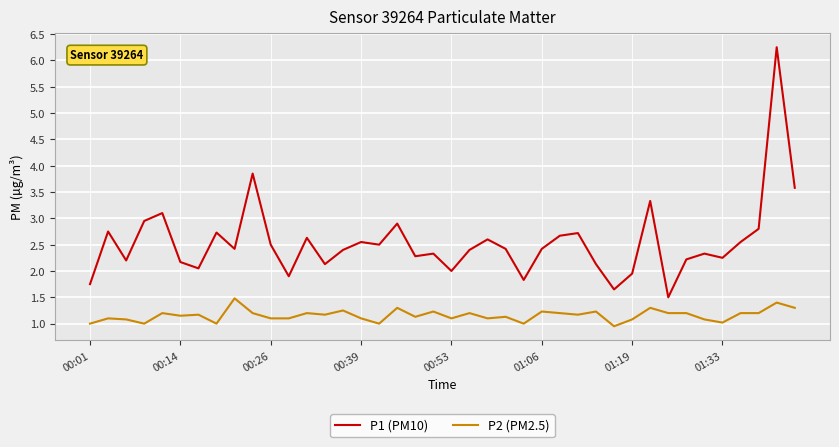

Is this an area chart (filled region under the line)?

No